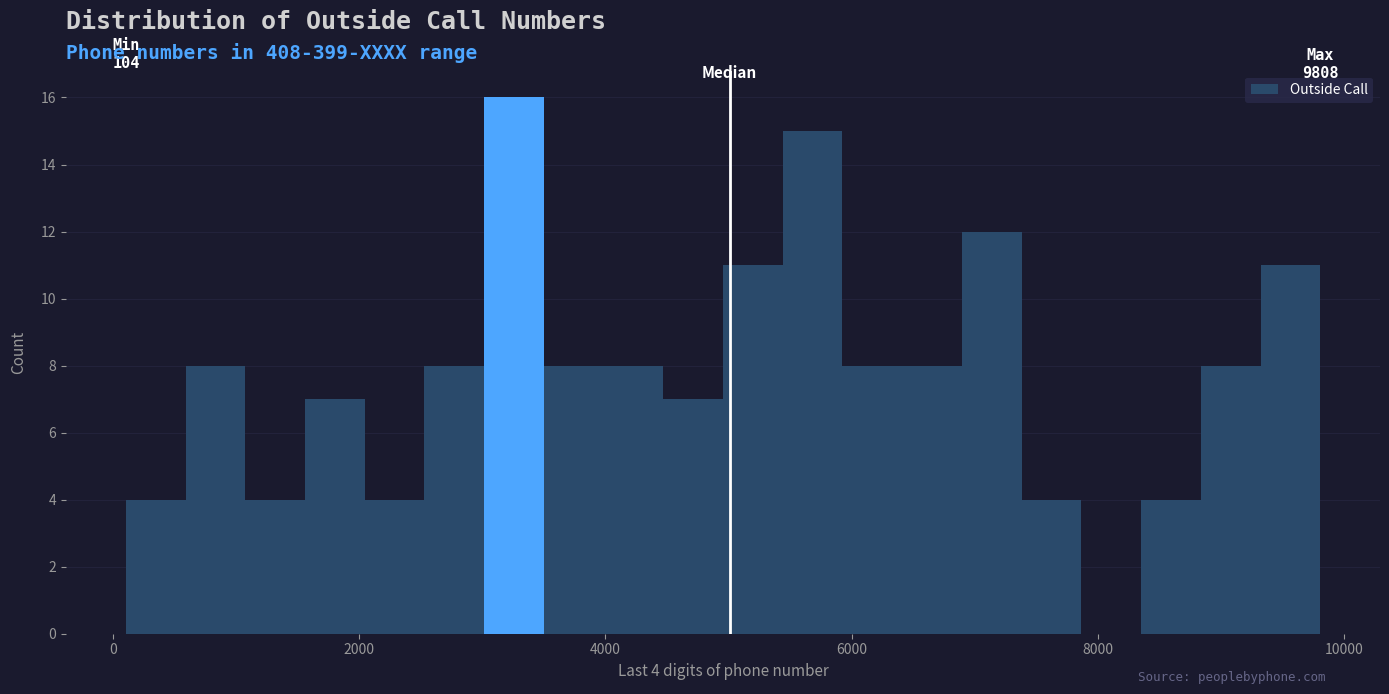

Read against the x-axis, roughly where is the centre of the tallest bar?

3200